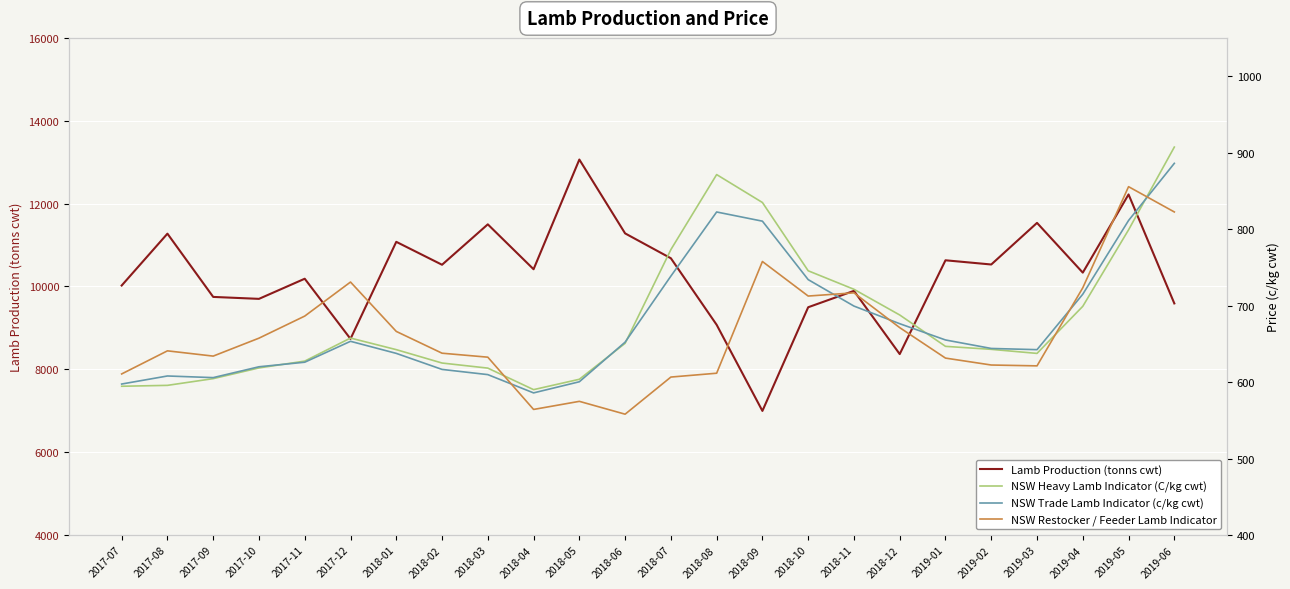

Where is the first local minimum for NSW Trade Lamb Indicator (c/kg cwt)?

2017-09